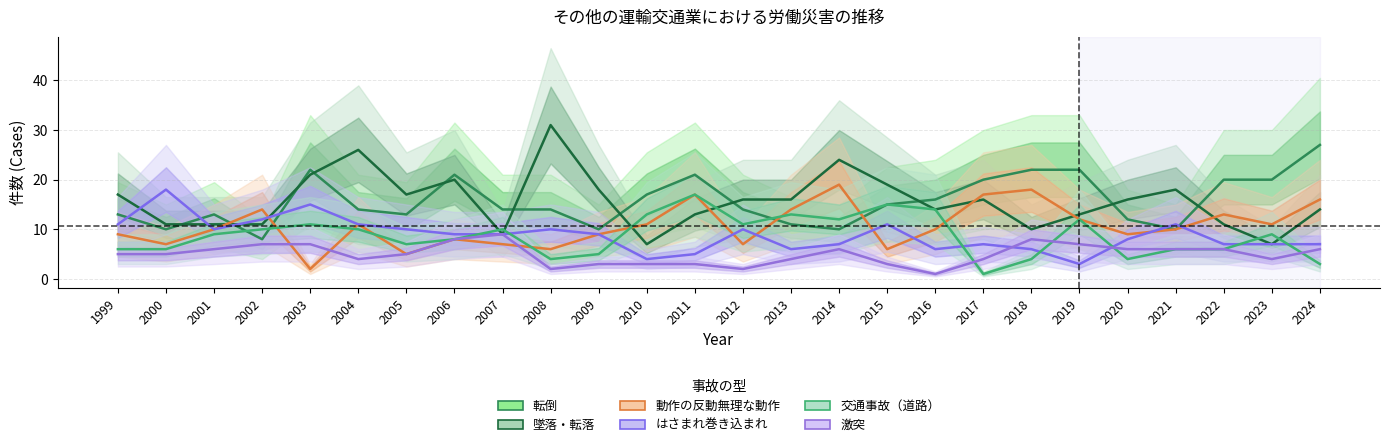

Read the 墜落・転落 value at 2022, to the nearest 10.

10